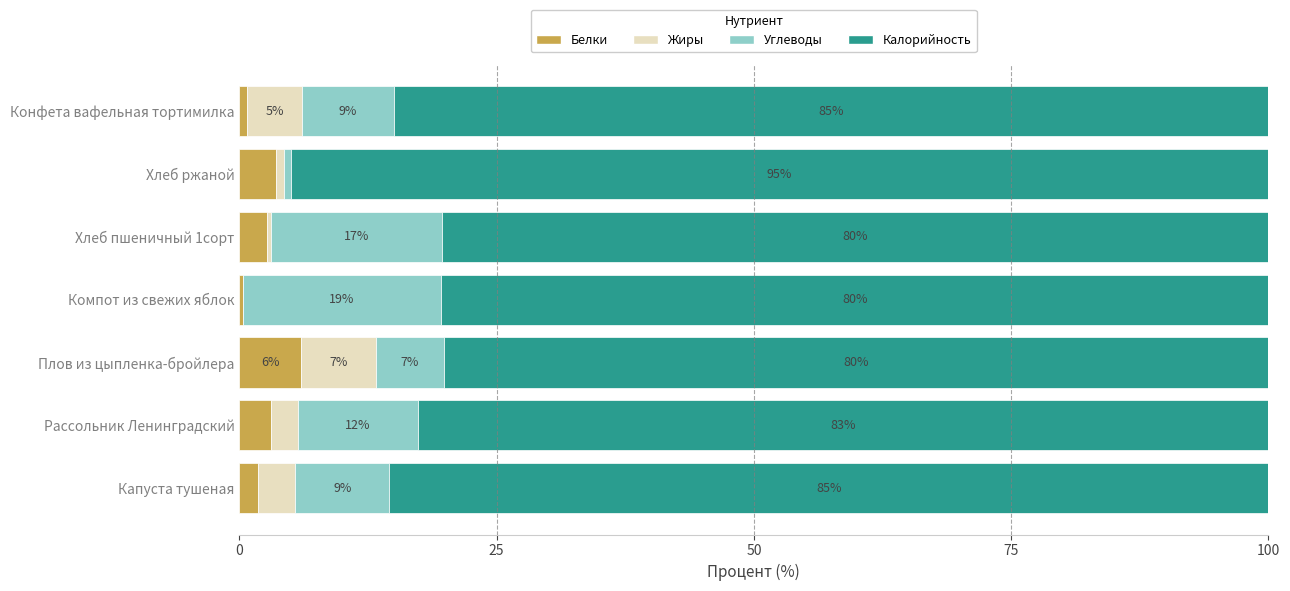

What is the total value across all series at Хлеб пшеничный 1сорт?

100.0